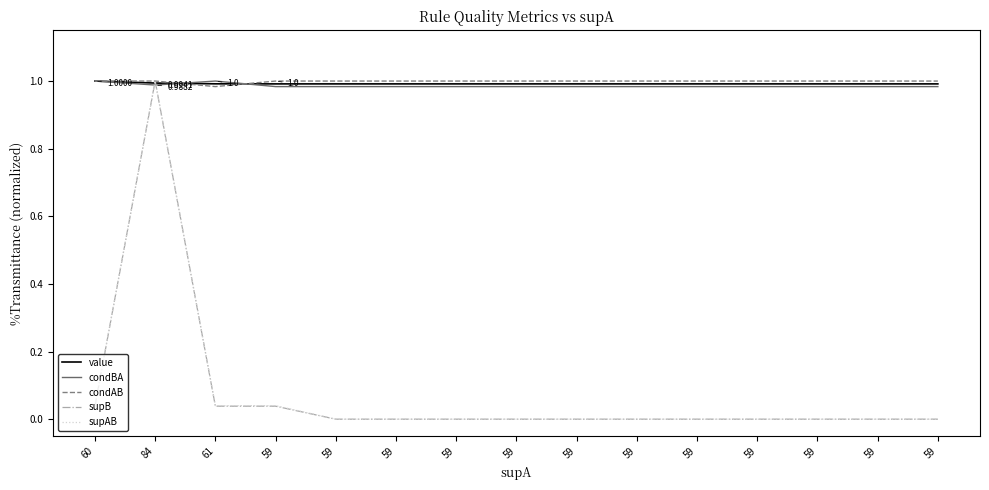

At which category is the sum across all series the highest?

84